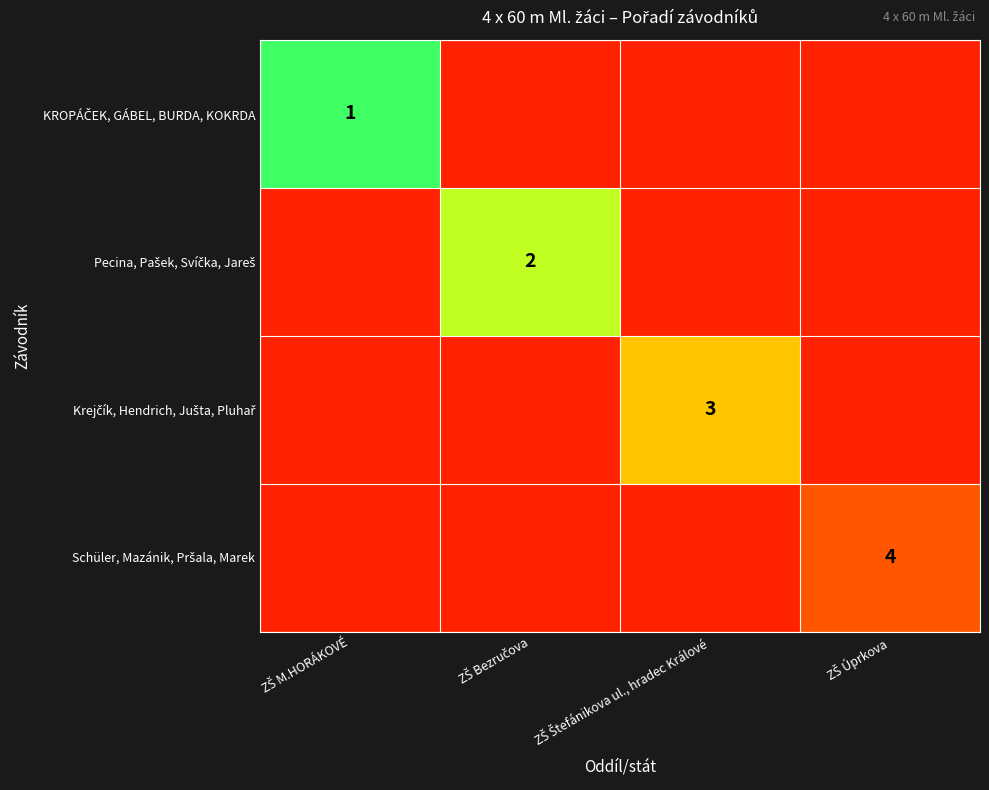

What is the maximum value shown in the chart?

6